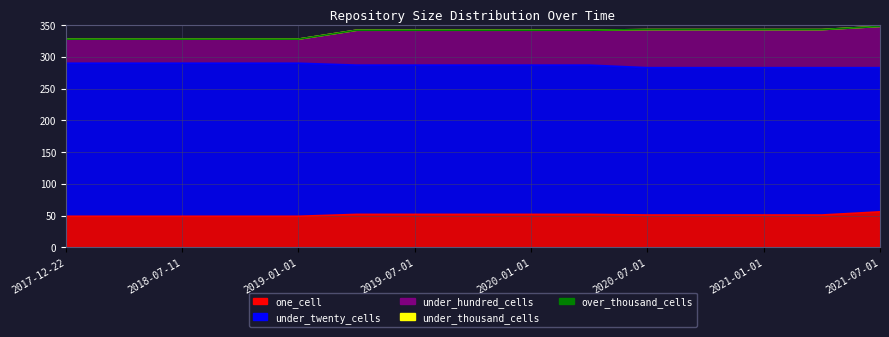

At how many categories does at least one series exceed 211?

15